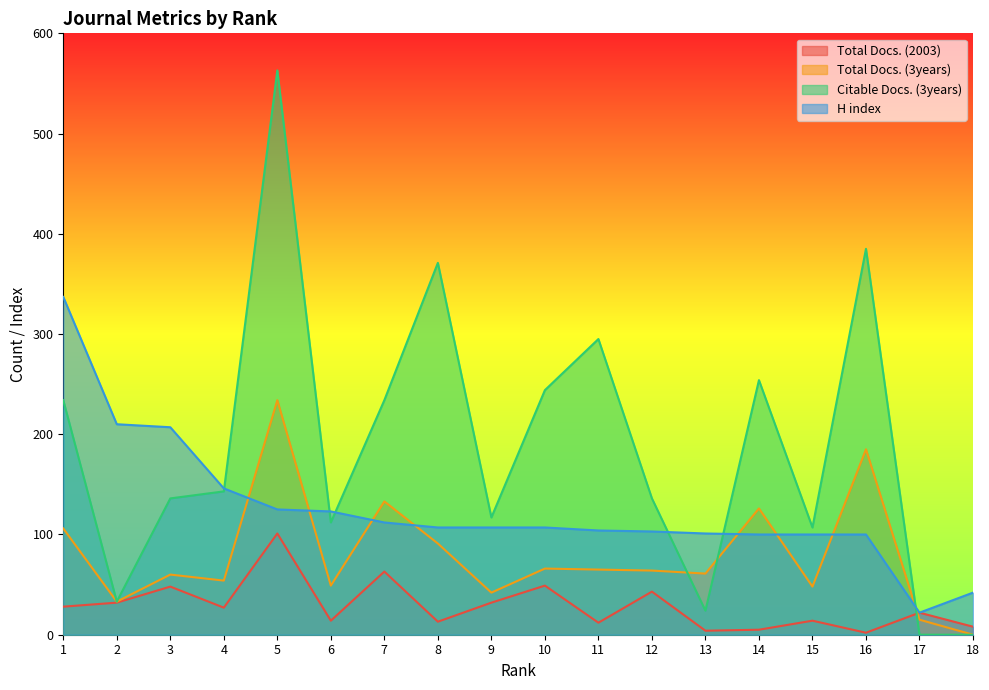

What are all the series names shown in the legend?

Total Docs. (2003), Total Docs. (3years), Citable Docs. (3years), H index